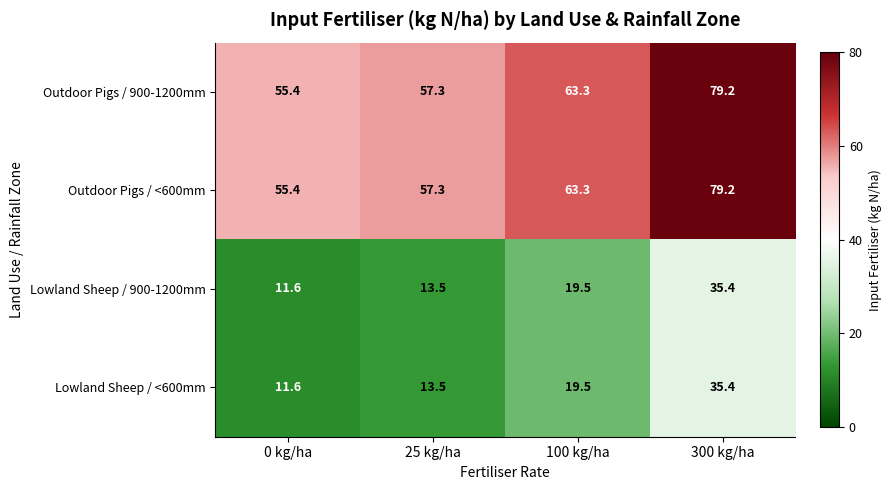

Reading right to left, transcribe all the data shown in this chart.

Outdoor Pigs / 900-1200mm: 300 kg/ha=79.2	100 kg/ha=63.3	25 kg/ha=57.3	0 kg/ha=55.4
Outdoor Pigs / <600mm: 300 kg/ha=79.2	100 kg/ha=63.3	25 kg/ha=57.3	0 kg/ha=55.4
Lowland Sheep / 900-1200mm: 300 kg/ha=35.4	100 kg/ha=19.5	25 kg/ha=13.5	0 kg/ha=11.6
Lowland Sheep / <600mm: 300 kg/ha=35.4	100 kg/ha=19.5	25 kg/ha=13.5	0 kg/ha=11.6